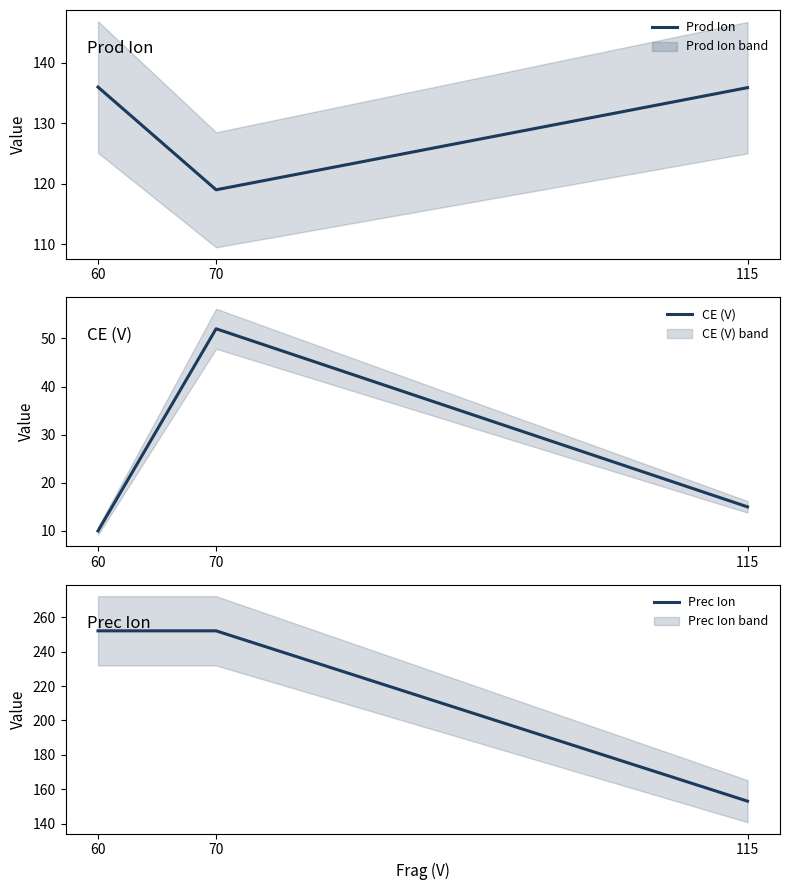

What are all the series names shown in the legend?

Prod Ion, CE (V), Prec Ion